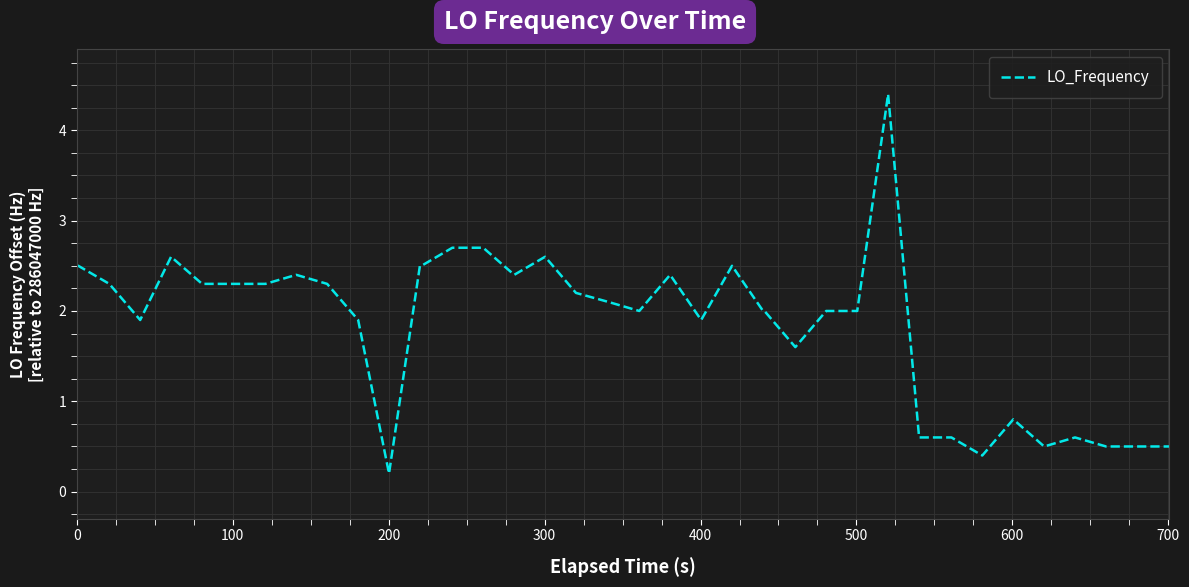

What is the greatest value displayed?

4.4